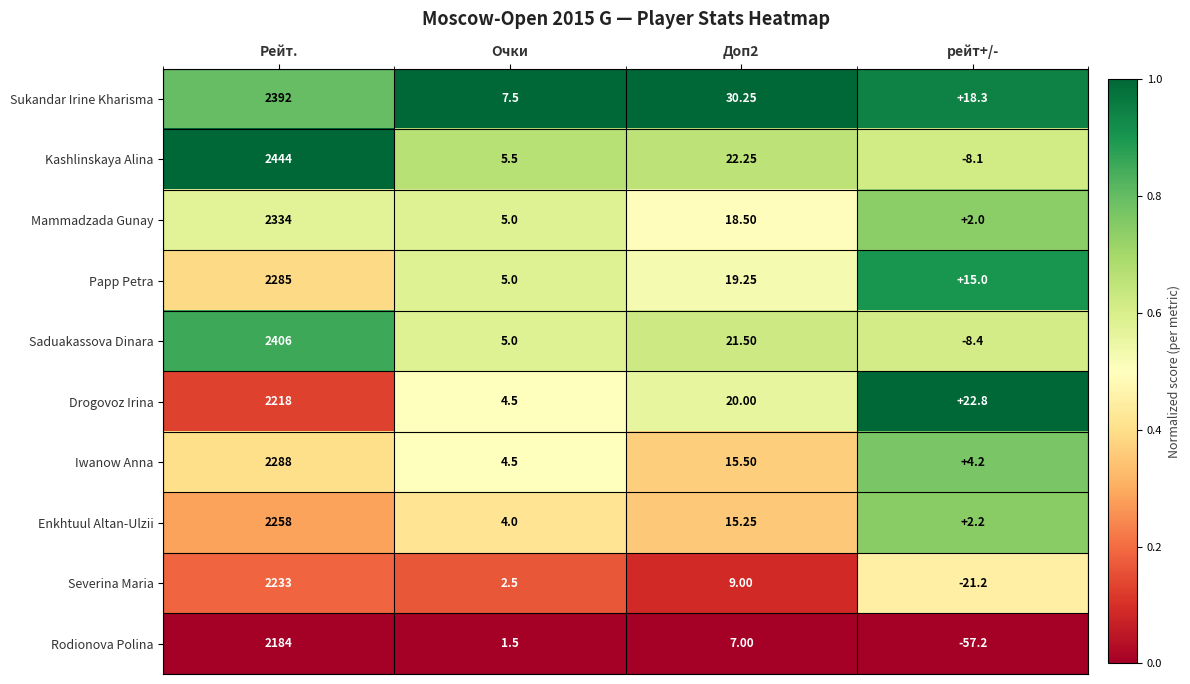

Which series has the largest total across all categories?

Kashlinskaya Alina